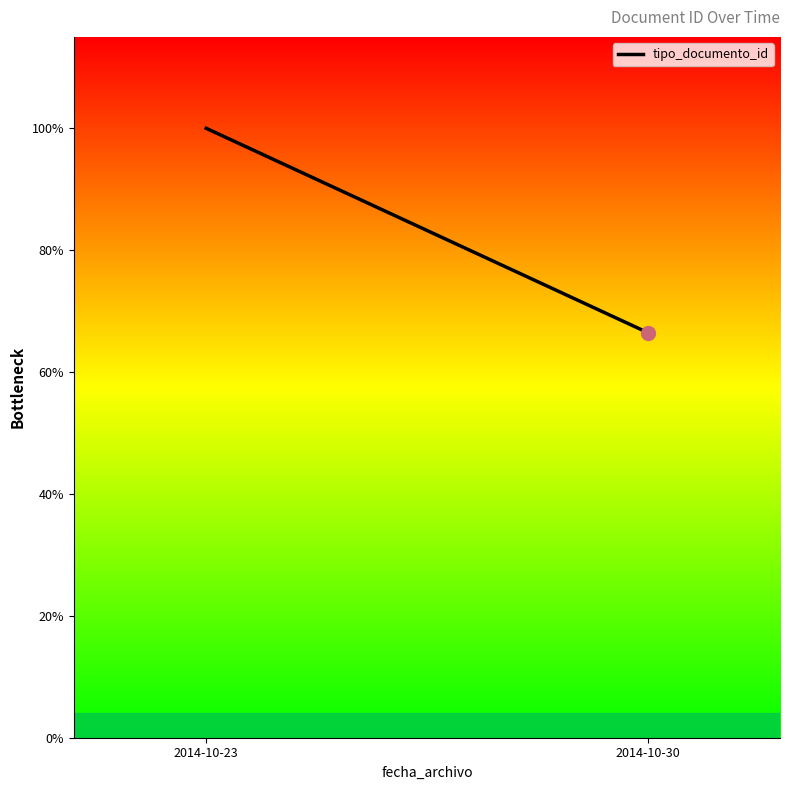

How many lines are shown in the chart?

1